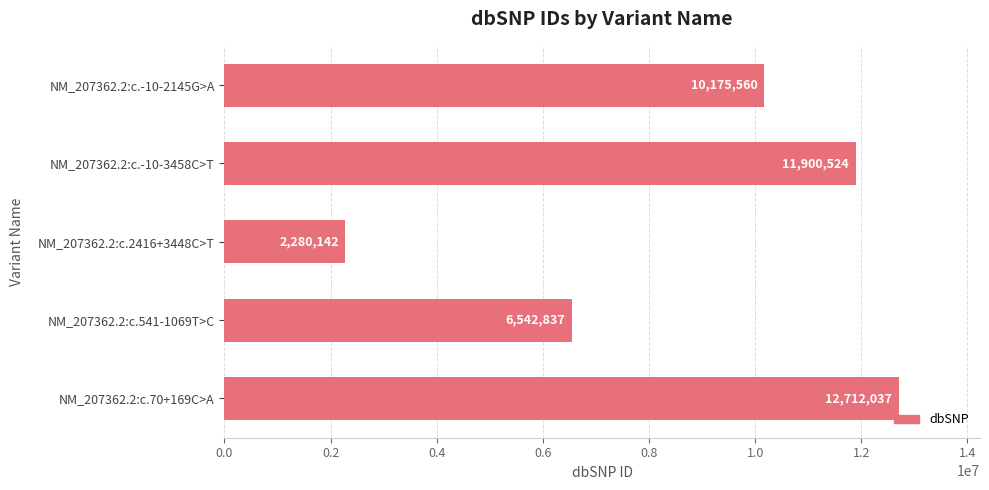

Are the bars horizontal?

Yes